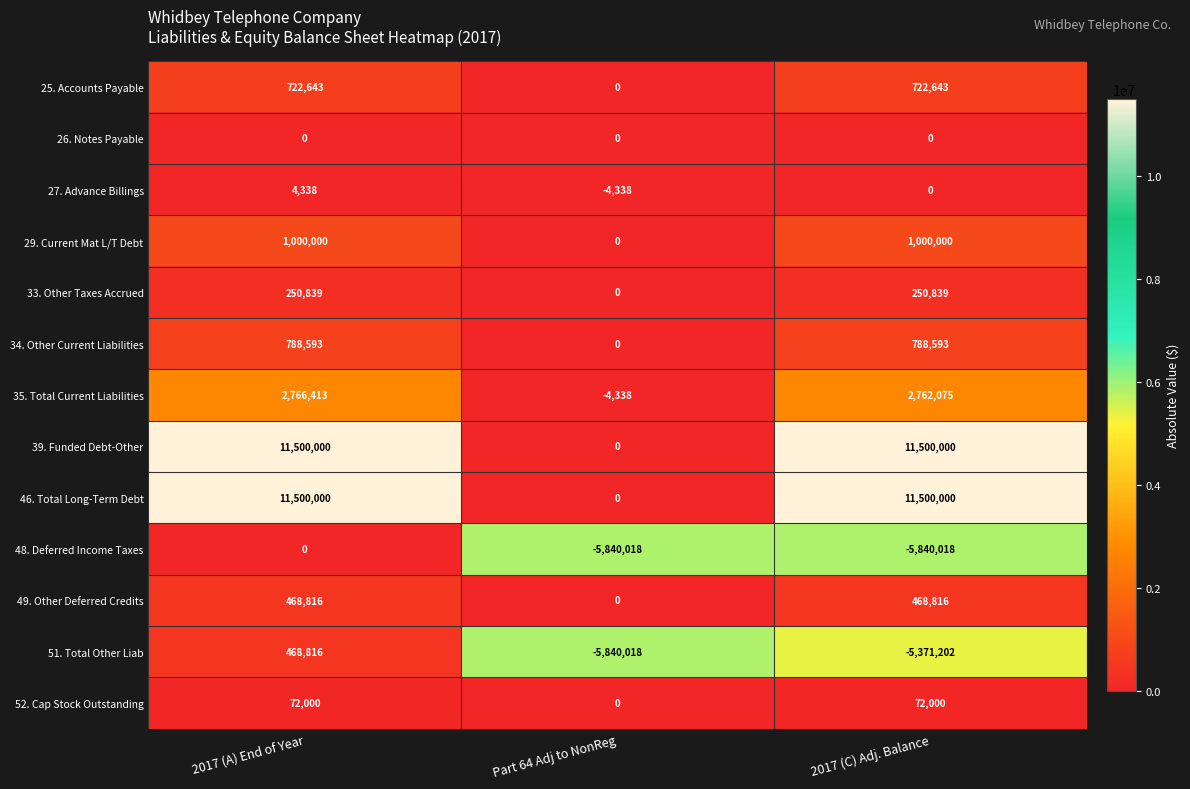

What is the sum of the 33. Other Taxes Accrued values at 2017 (A) End of Year and 2017 (C) Adj. Balance?

501678